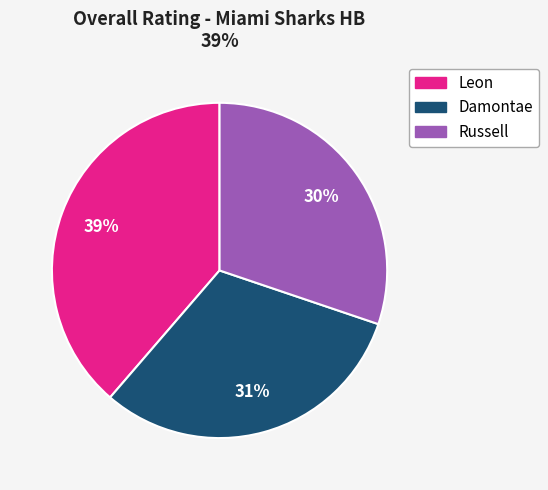

Count the number of slices in the pie.

3